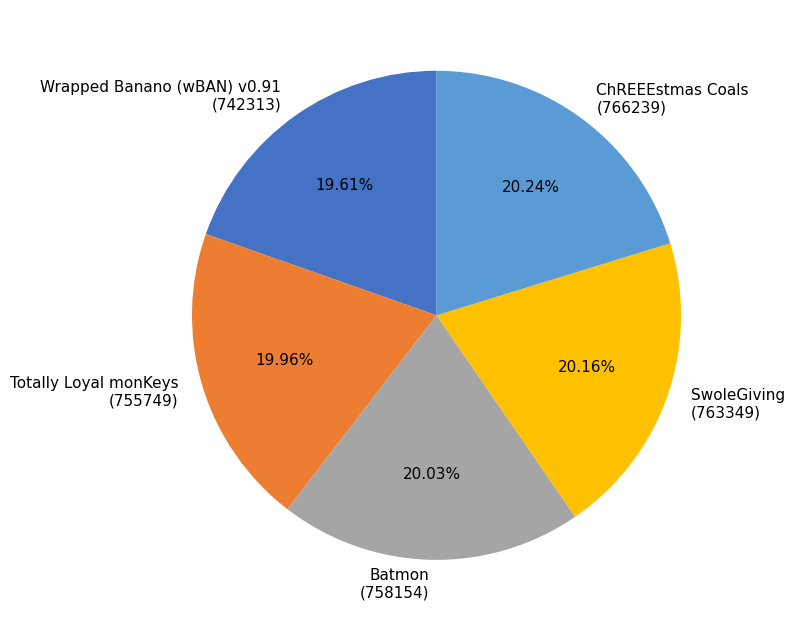

Does ChREEEstmas Coals (766239) represent more than half of the total?

No